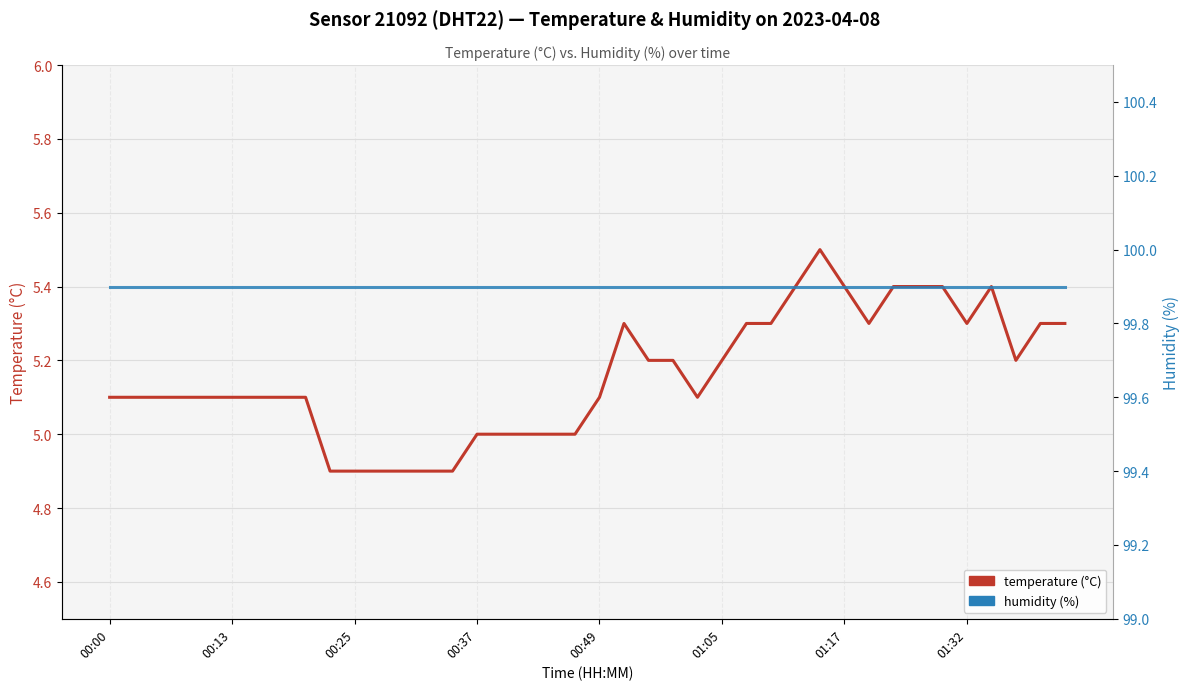

How many values in the temperature series exceed 5?

29